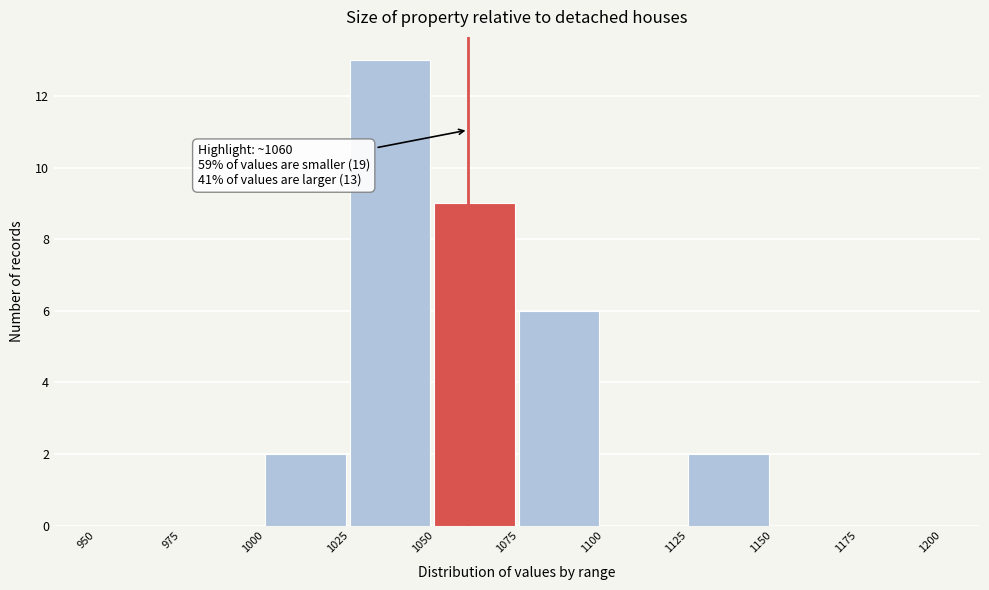

Over which range of the x-axis is the bar tallest?

1025 to 1050